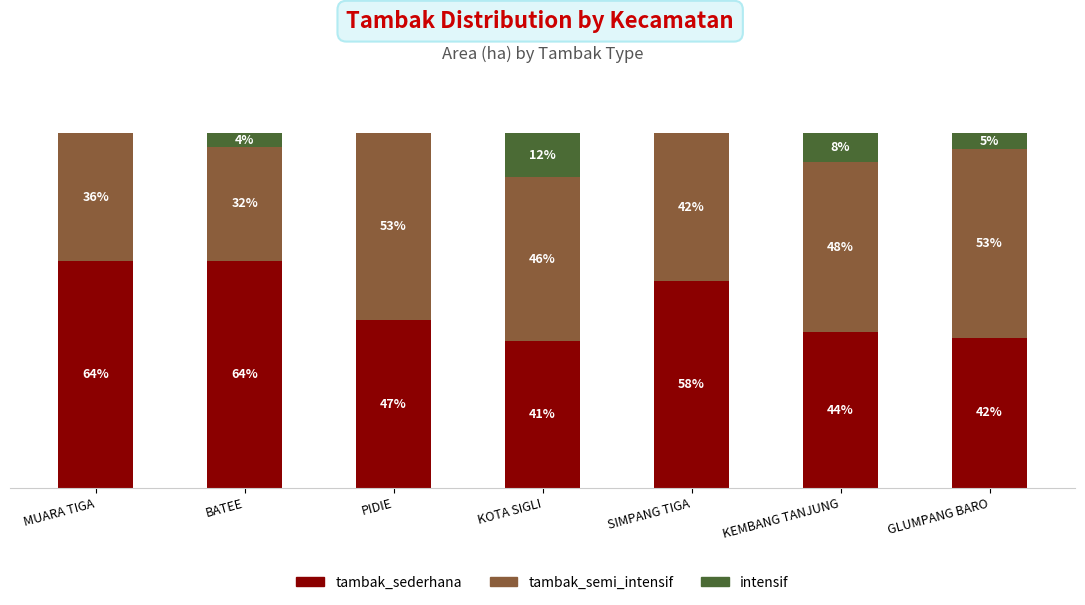

At which label is tambak_sederhana closest to 52?

PIDIE